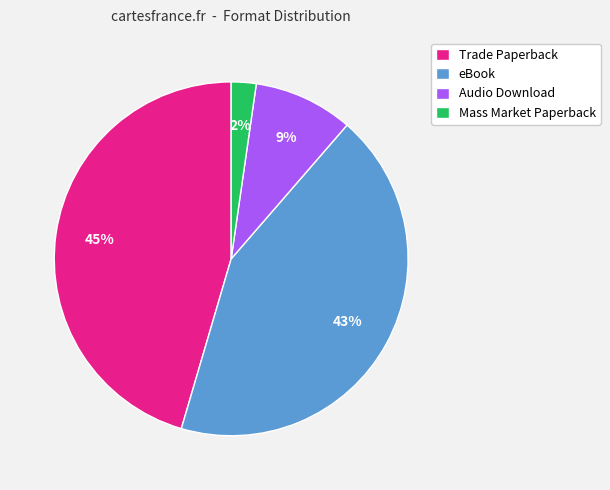

To the nearest percent, what portion does Trade Paperback represent?

45%